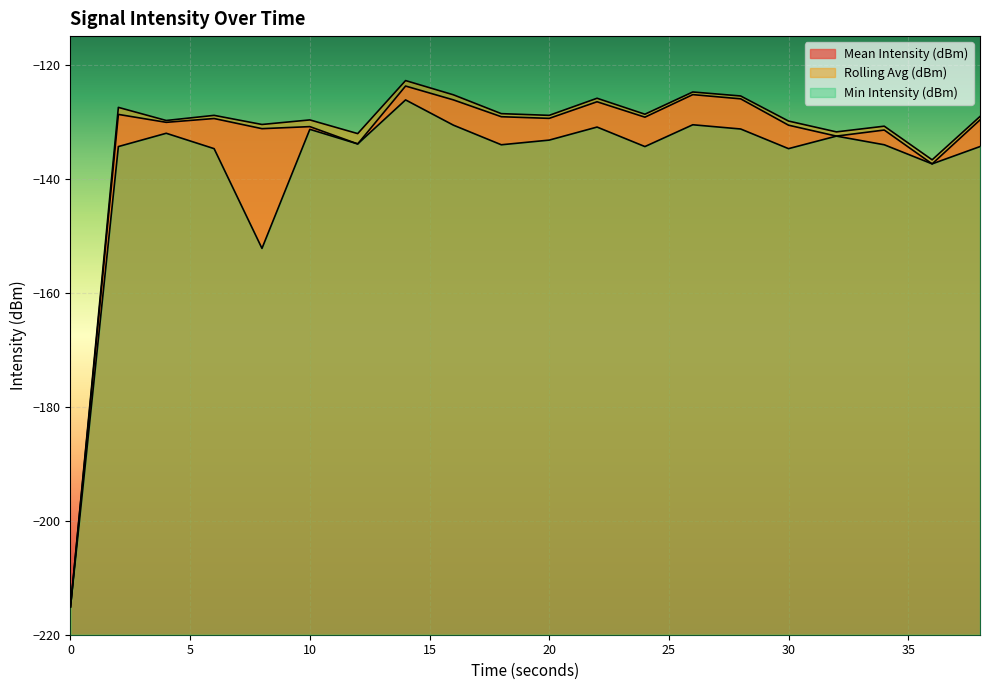

The value of Mean Intensity (dBm) at 38 is -205.6. True or false?

False